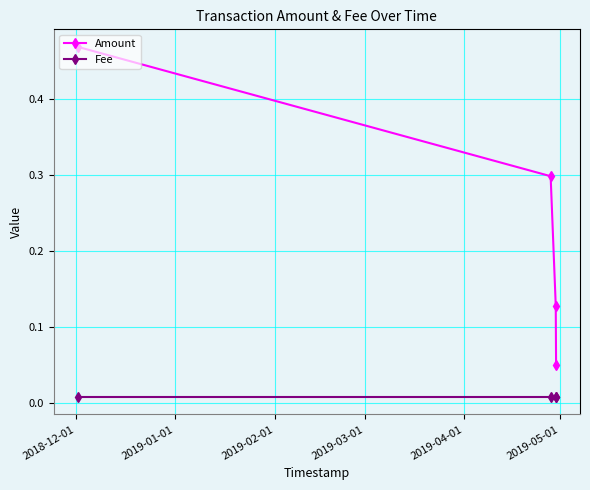

True or false: Amount has more than 2 interior local peaks.

False